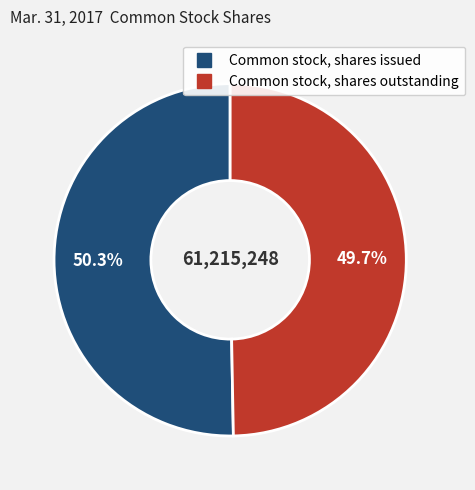

Combined, do Common stock, shares outstanding and Common stock, shares issued account for over 50%?

Yes